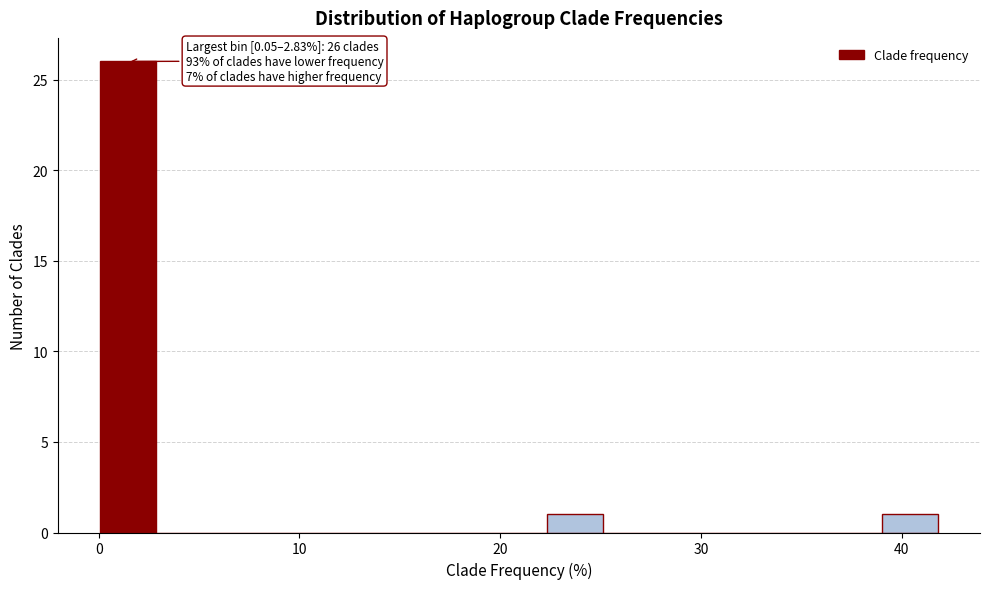

Around what value on the x-axis is the tallest bar? Give the approximate position of its centre, as read against the axis.

1